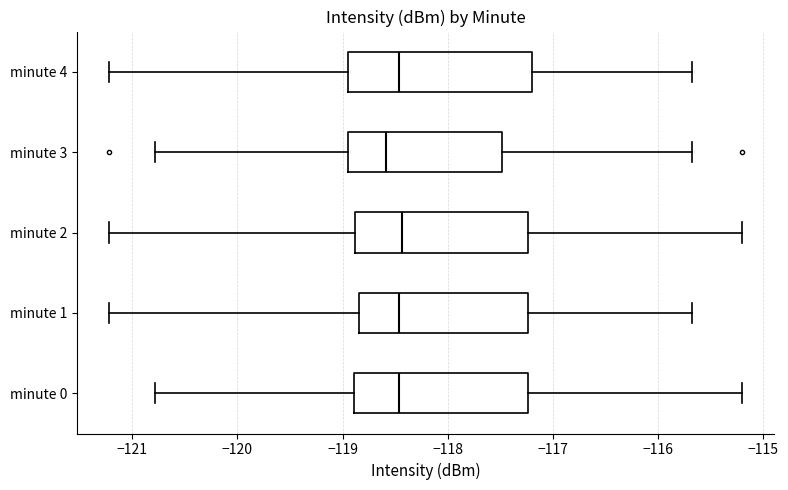

Reading bottom to top, read every box against the x-axis: the position of its median line, the range the box covers, and the ends of its whiskers. The values are not printed on the chart, so give them approximately, as read against the axis.

minute 0: median -118.5, box -118.9 to -117.2, whiskers -120.8 to -115.2
minute 1: median -118.5, box -118.8 to -117.2, whiskers -121.2 to -115.7
minute 2: median -118.4, box -118.9 to -117.2, whiskers -121.2 to -115.2
minute 3: median -118.6, box -118.9 to -117.5, whiskers -120.8 to -115.7
minute 4: median -118.5, box -118.9 to -117.2, whiskers -121.2 to -115.7